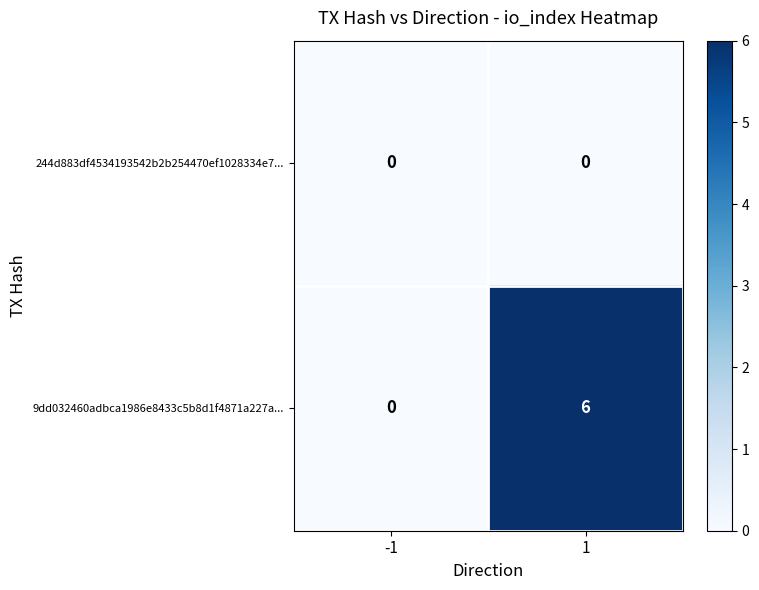

Reading left to right, extract all data points from this chart.

244d883df4534193542b2b254470ef1028334e7...: -1=0	1=0
9dd032460adbca1986e8433c5b8d1f4871a227a...: -1=0	1=6